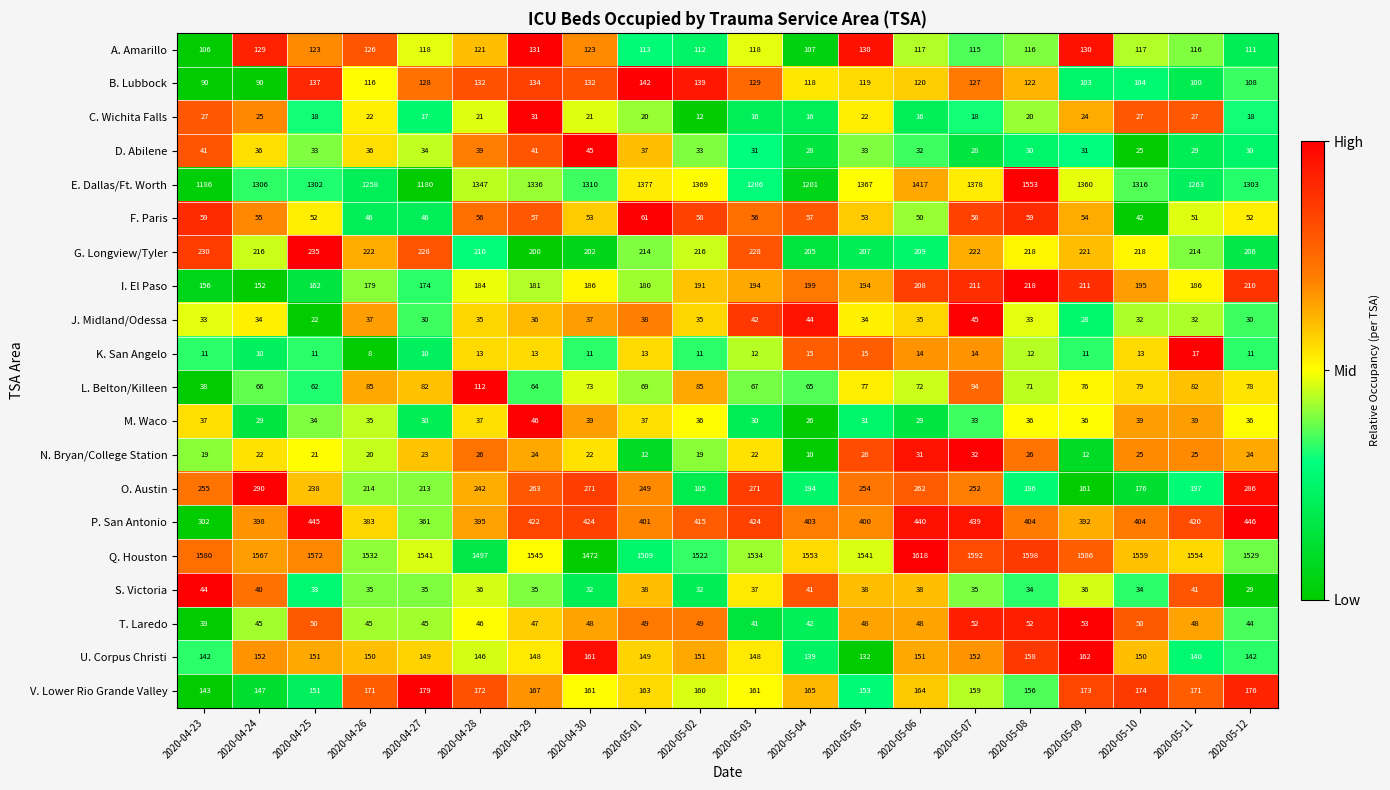

The O. Austin series shows 506 at 2020-04-24. True or false?

False